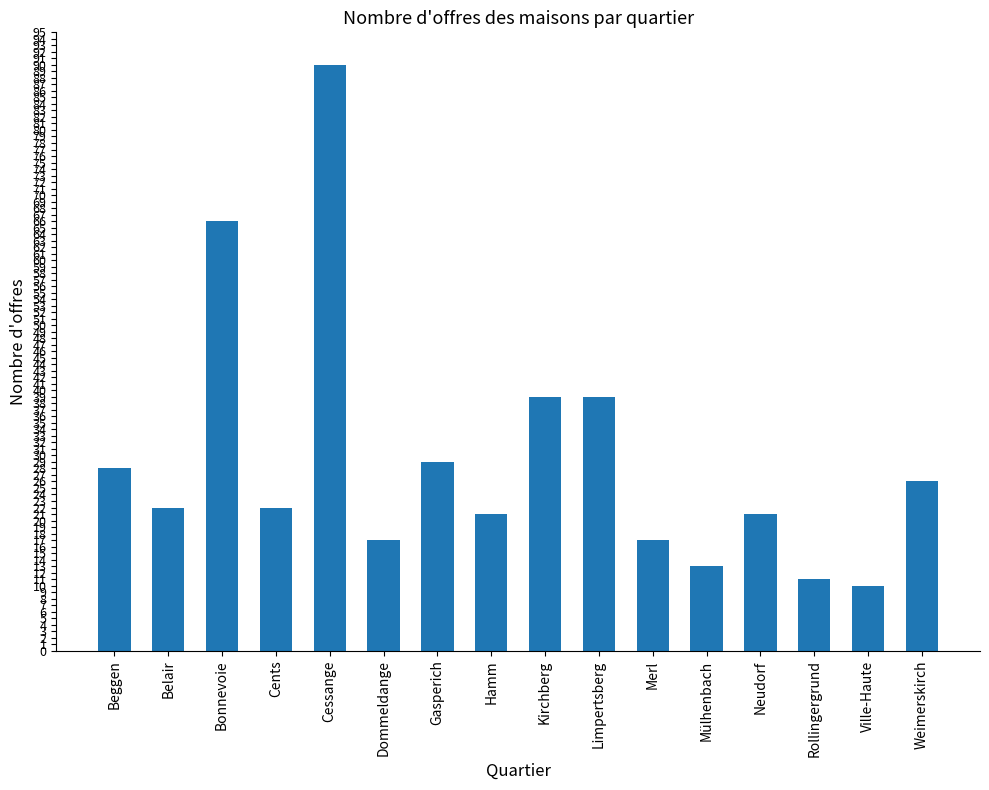

Reading left to right, list all the values displayed in this chart.

Beggen=28	Belair=22	Bonnevoie=66	Cents=22	Cessange=90	Dommeldange=17	Gasperich=29	Hamm=21	Kirchberg=39	Limpertsberg=39	Merl=17	Mülhenbach=13	Neudorf=21	Rollingergrund=11	Ville-Haute=10	Weimerskirch=26